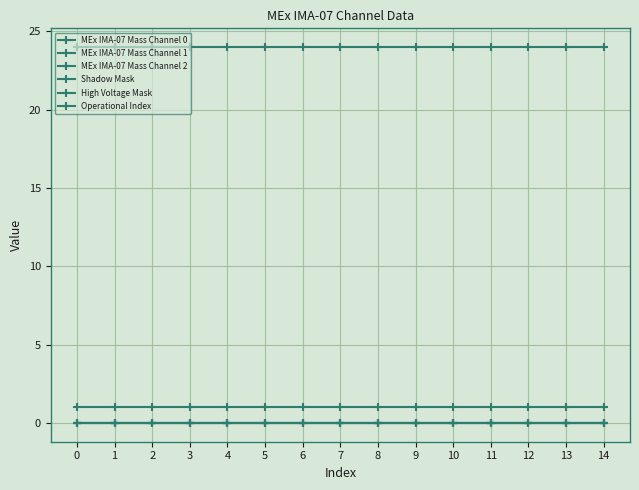

True or false: Shadow Mask and MEx IMA-07 Mass Channel 2 intersect in this chart.

False